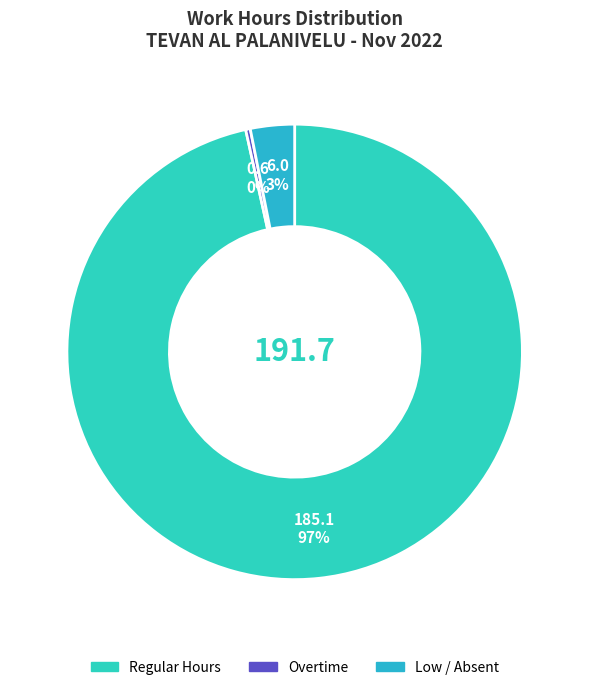

How many segments does this pie chart have?

3